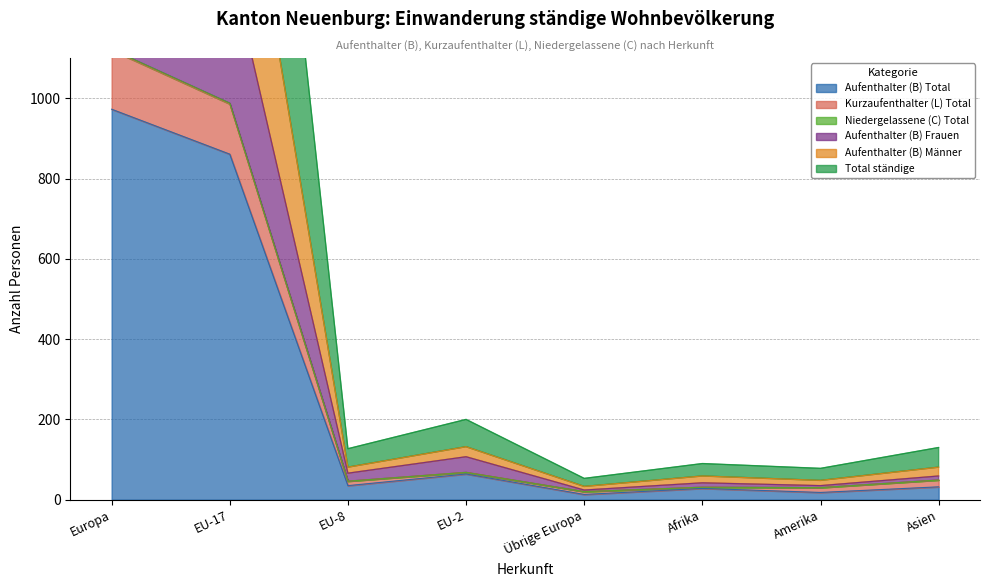

At which category does Niedergelassene (C) Total reach its first local valley?

EU-8